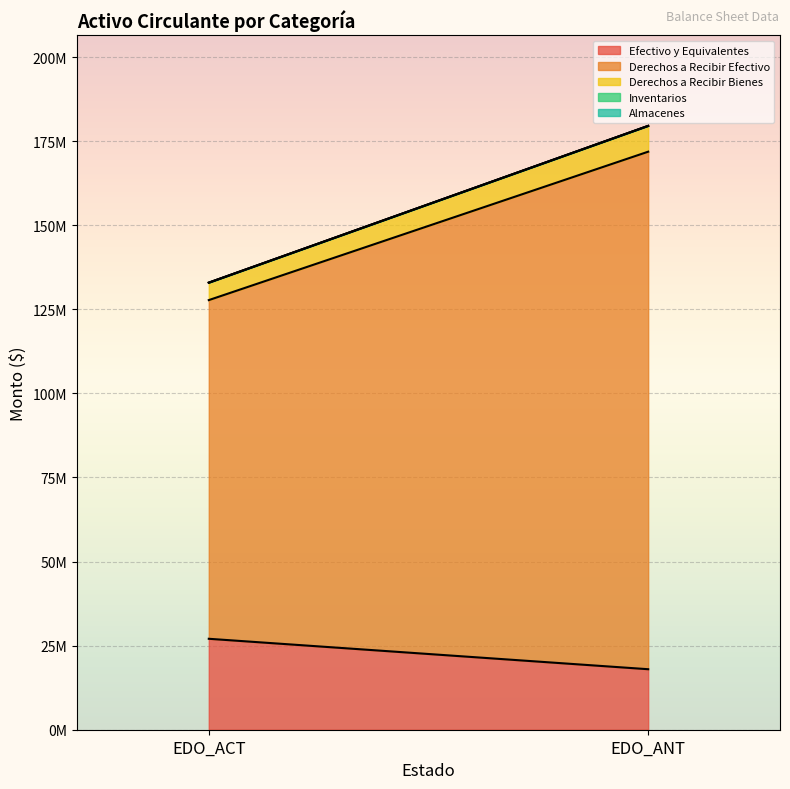

Reading left to right, list all the values displayed in this chart.

Efectivo y Equivalentes: 27039827.6	17991490.4
Derechos a Recibir Efectivo: 100696896.8	153873609.2
Derechos a Recibir Bienes: 5187028.1	7675280.7
Inventarios: 0.0	0.0
Almacenes: 0.0	0.0